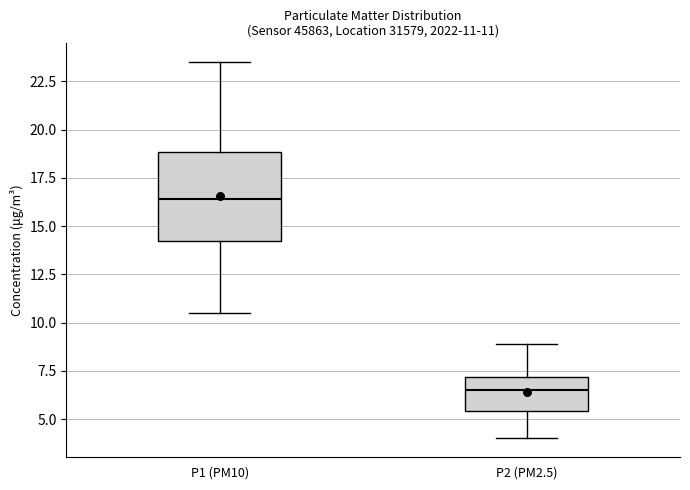

Which box is the tallest, from its lower edge to its upper edge?

P1 (PM10)